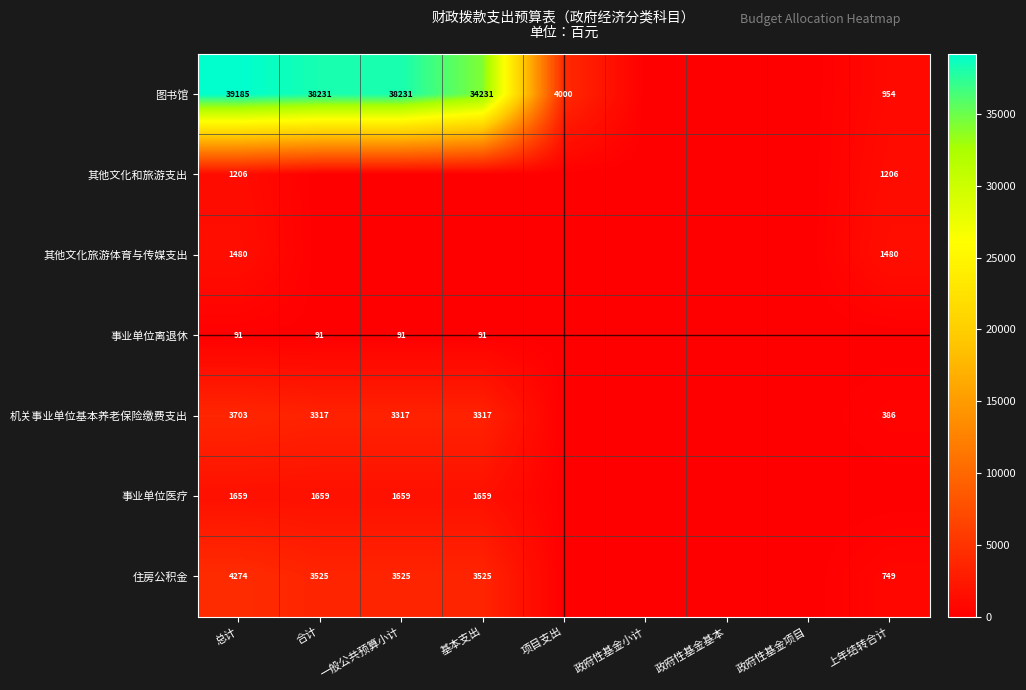

True or false: 事业单位医疗 has a value of 1659 at 合计.

True